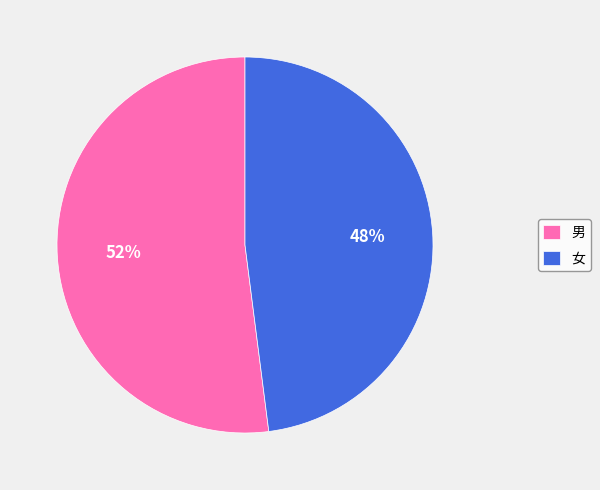

Is there any slice that represents more than half of the pie?

Yes